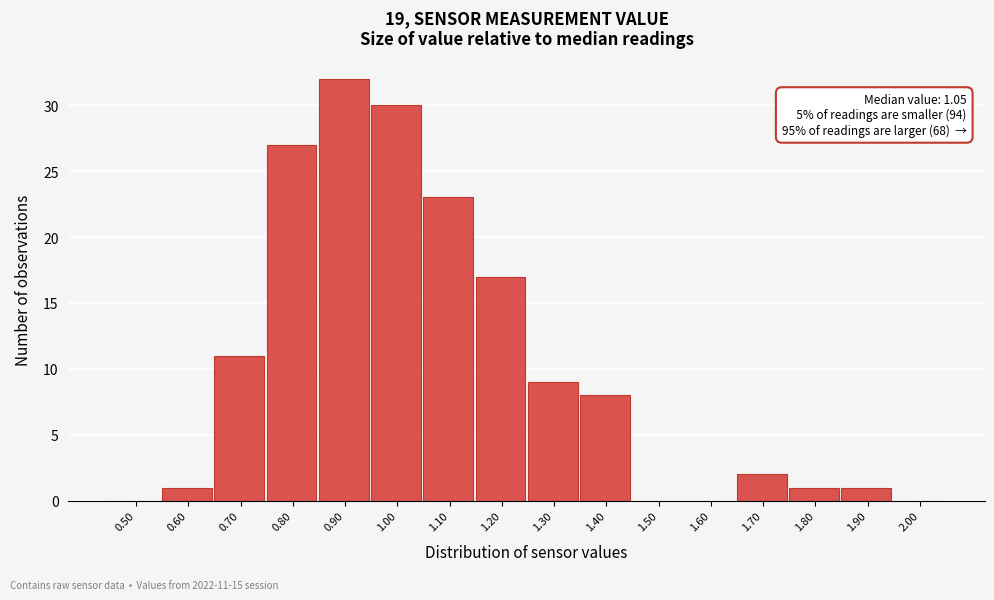

Reading left to right, extract all data points from this chart.

0.50=0	0.60=1	0.70=11	0.80=27	0.90=32	1.00=30	1.10=23	1.20=17	1.30=9	1.40=8	1.50=0	1.60=0	1.70=2	1.80=1	1.90=1	2.00=0